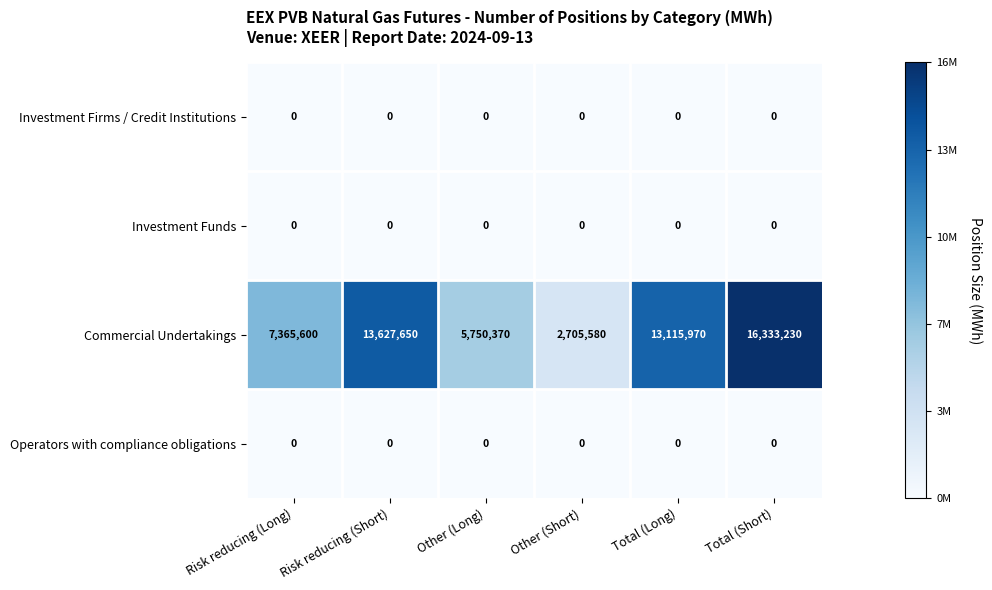

Reading left to right, list all the values displayed in this chart.

Investment Firms / Credit Institutions: Risk reducing (Long)=0	Risk reducing (Short)=0	Other (Long)=0	Other (Short)=0	Total (Long)=0	Total (Short)=0
Investment Funds: Risk reducing (Long)=0	Risk reducing (Short)=0	Other (Long)=0	Other (Short)=0	Total (Long)=0	Total (Short)=0
Commercial Undertakings: Risk reducing (Long)=7365600	Risk reducing (Short)=13627650	Other (Long)=5750370	Other (Short)=2705580	Total (Long)=13115970	Total (Short)=16333230
Operators with compliance obligations: Risk reducing (Long)=0	Risk reducing (Short)=0	Other (Long)=0	Other (Short)=0	Total (Long)=0	Total (Short)=0